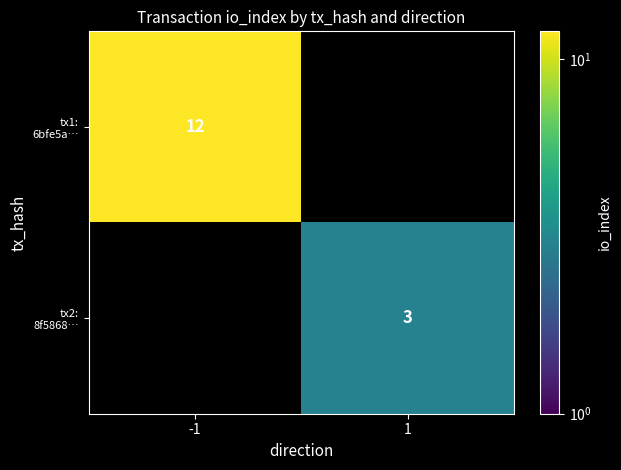

At which category does the chart reach its peak across all series?

-1